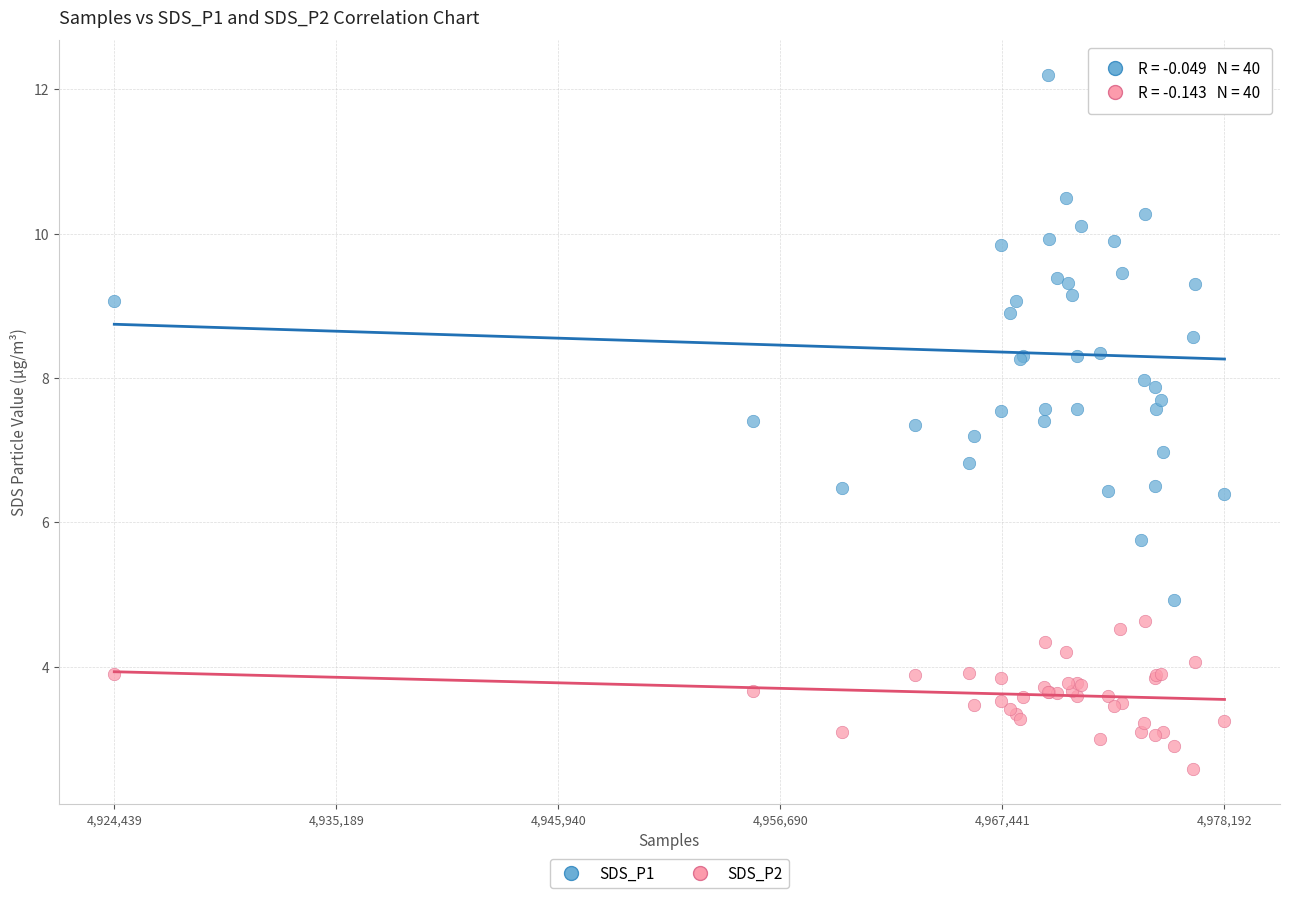

Which series reaches the maximum Y coordinate?

SDS_P1